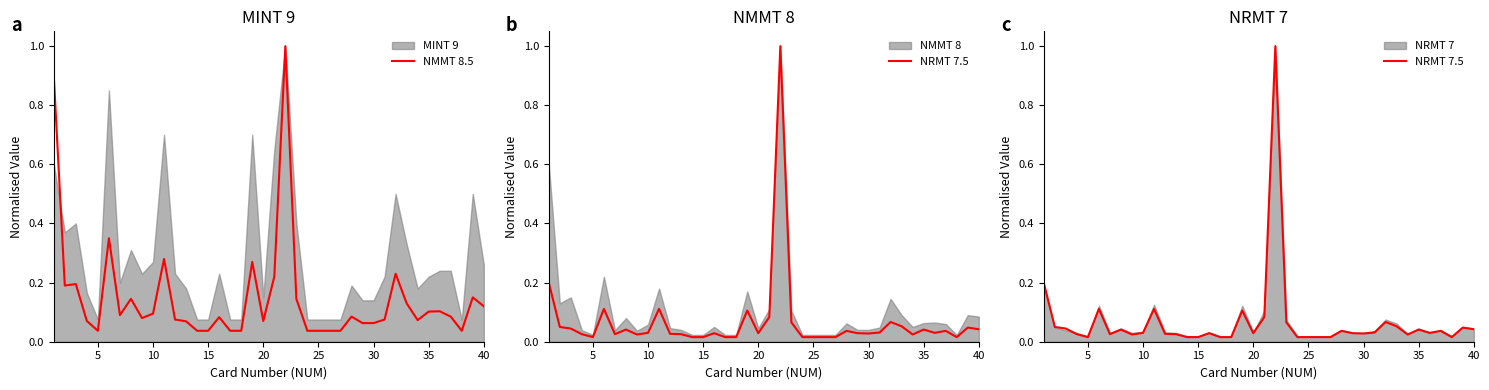

How many interior local peaks does the NMMT 8.5 series have?

11